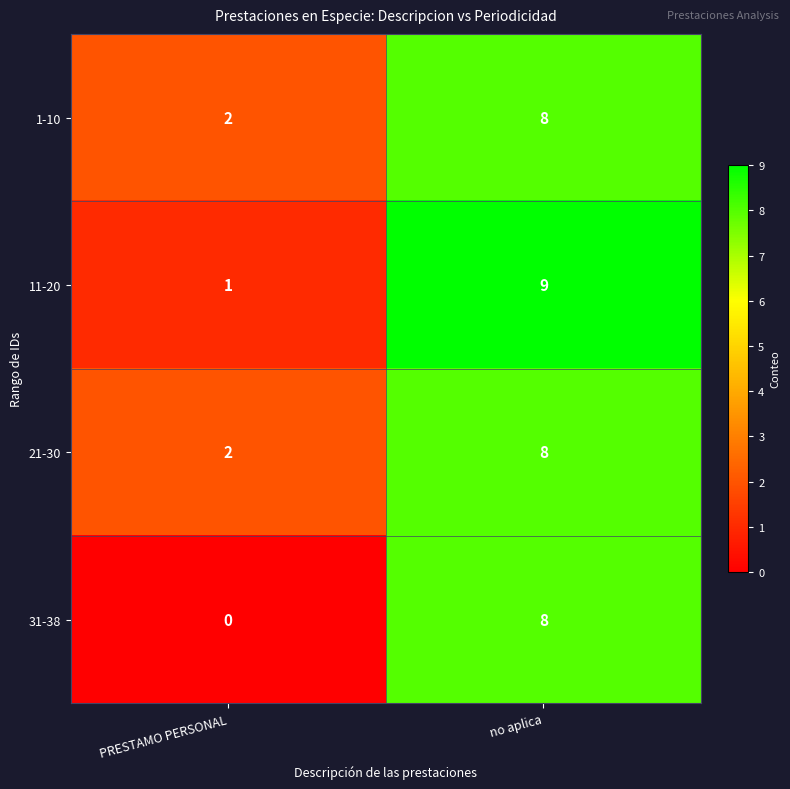

At which category is the sum across all series the highest?

no aplica